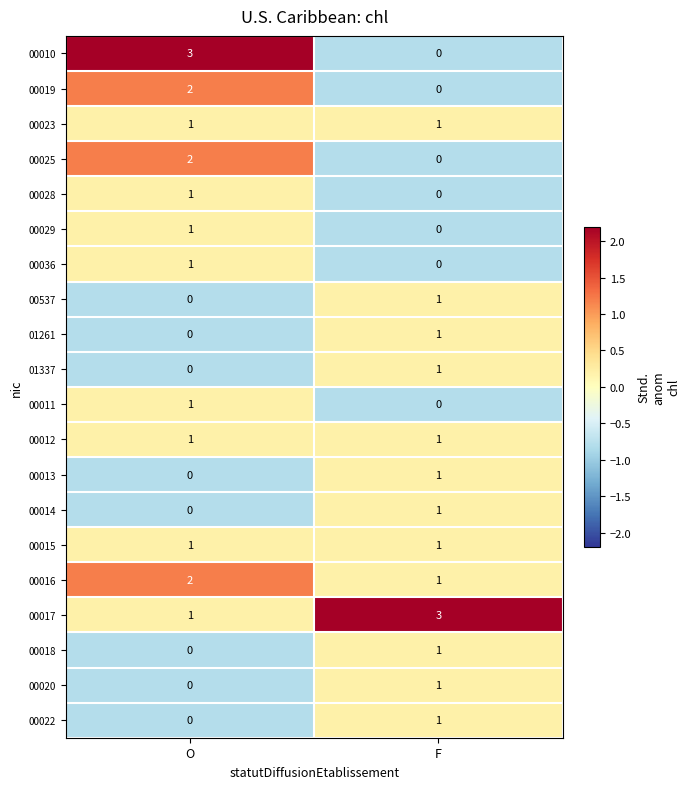

How many values in the 00016 series are below 2?

1